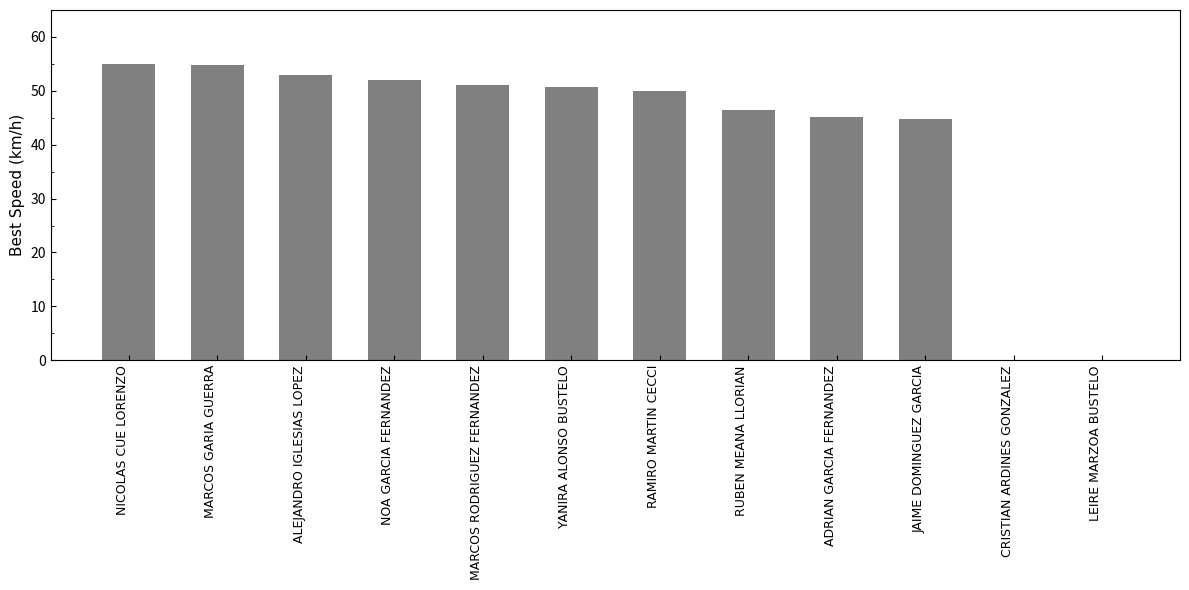

Reading right to left, what are all the values shown in this chart?

LEIRE MARZOA BUSTELO=0.0	CRISTIAN ARDINES GONZALEZ=0.0	JAIME DOMINGUEZ GARCIA=44.8	ADRIAN GARCIA FERNANDEZ=45.1	RUBEN MEANA LLORIAN=46.4	RAMIRO MARTIN CECCI=49.9	YANIRA ALONSO BUSTELO=50.6	MARCOS RODRIGUEZ FERNANDEZ=51.1	NOA GARCIA FERNANDEZ=52.0	ALEJANDRO IGLESIAS LOPEZ=53.0	MARCOS GARIA GUERRA=54.9	NICOLAS CUE LORENZO=54.9